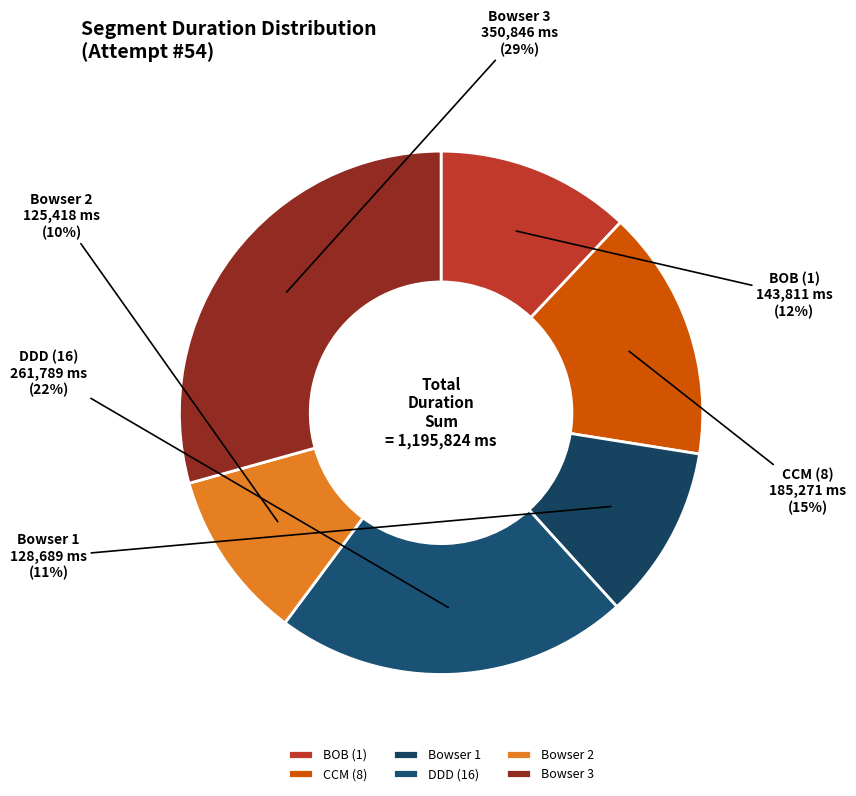

What is the ratio of the value at BOB (1) to the value at Bowser 1?

1.1